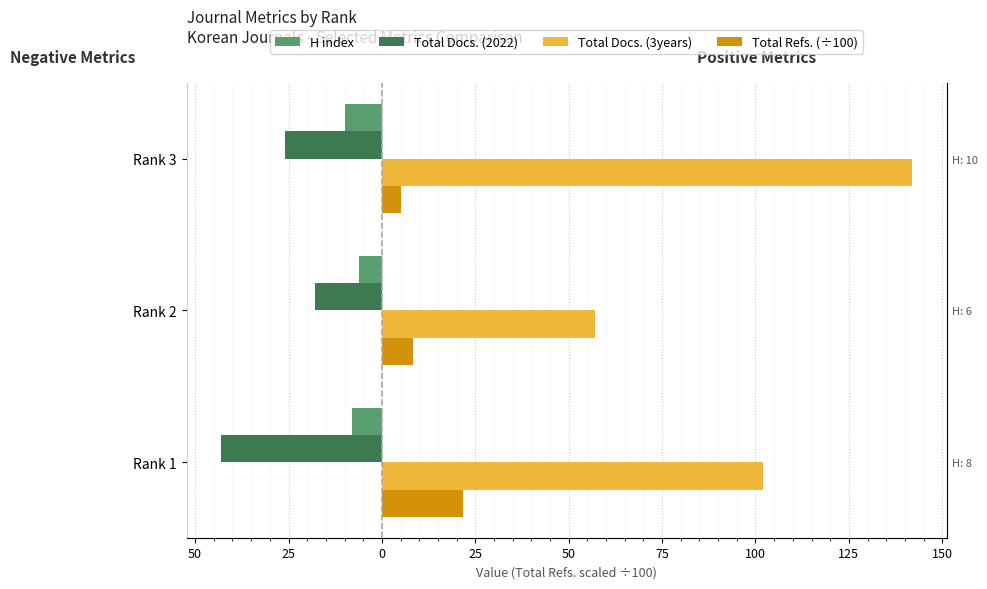

How many groups of bars are there?

3